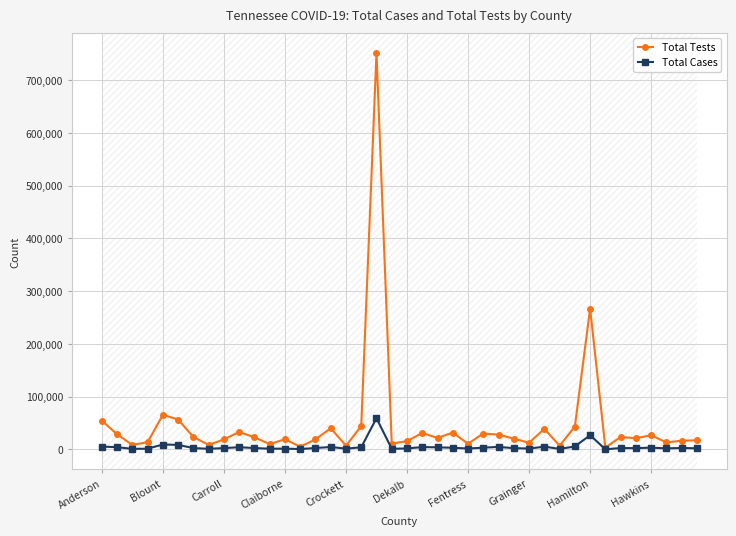

Which series has the largest range (max minus min)?

Total Tests